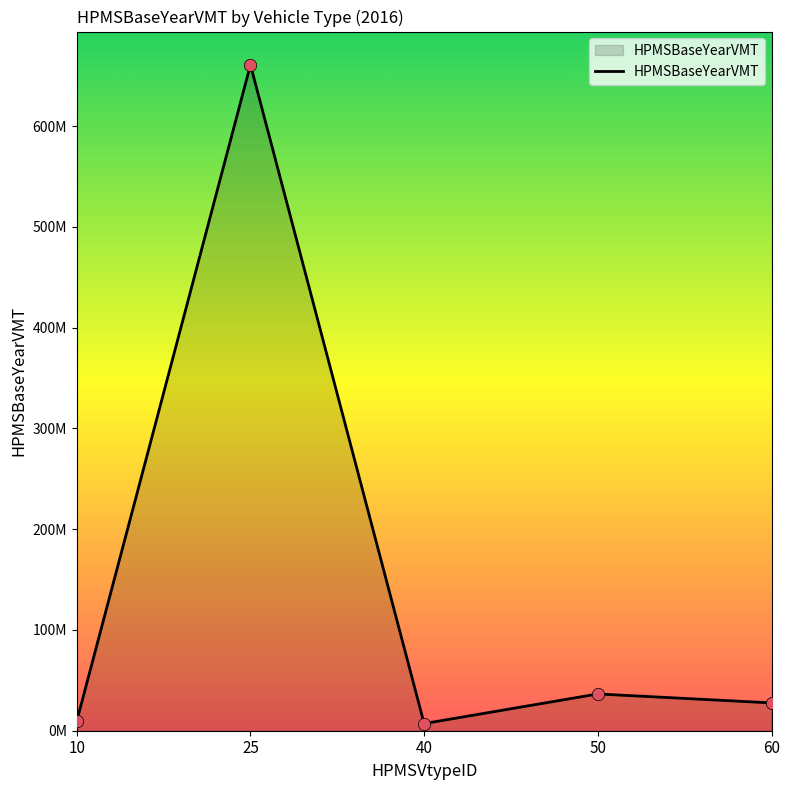

Between 10 and 60, which is larger?

60